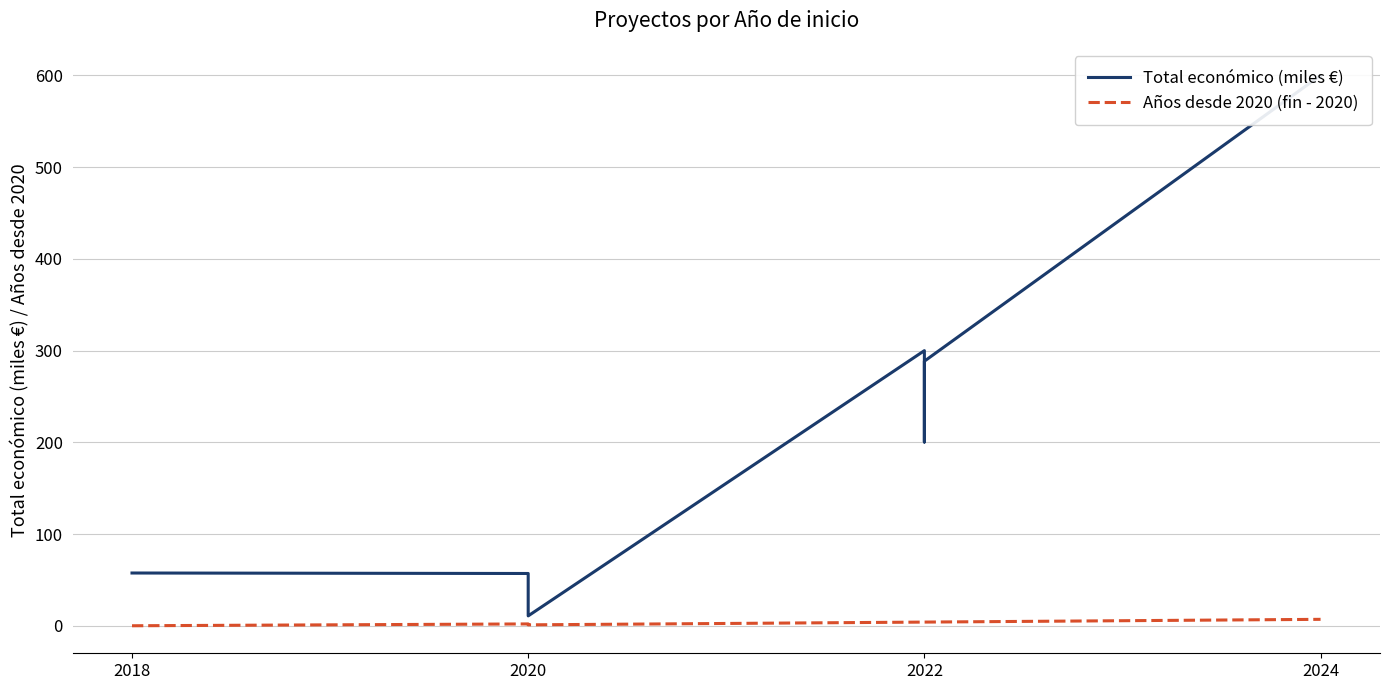

Which series has the largest range (max minus min)?

Total económico (miles €)